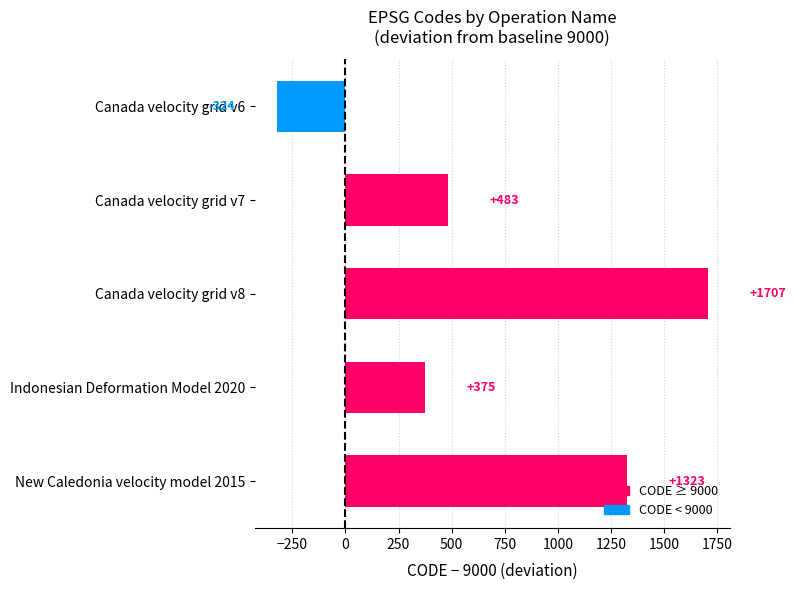

Is it true that the value at Indonesian Deformation Model 2020 is 231?

False